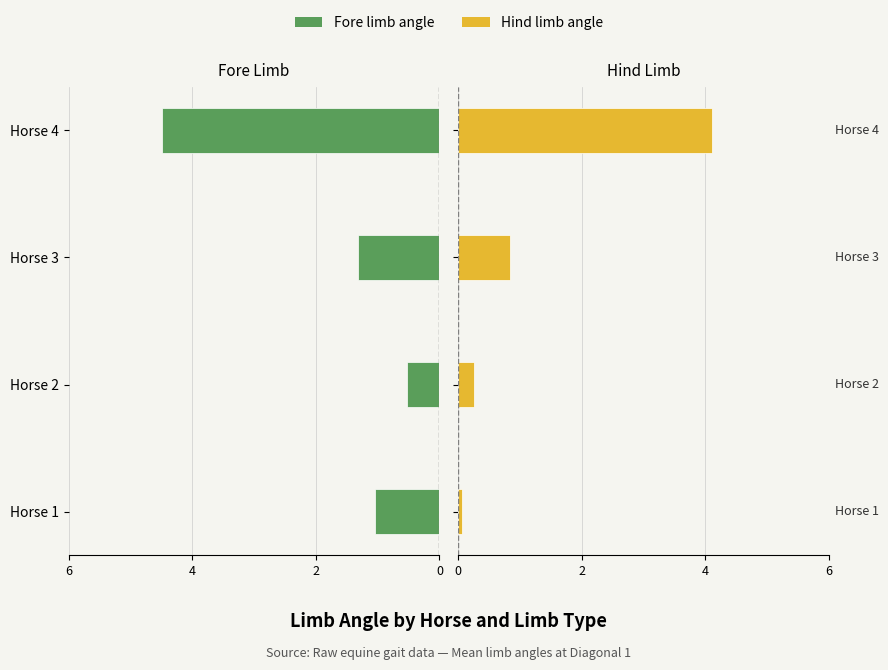

What is the sum of the Fore limb angle values at Horse 1 and Horse 3?

-2.4